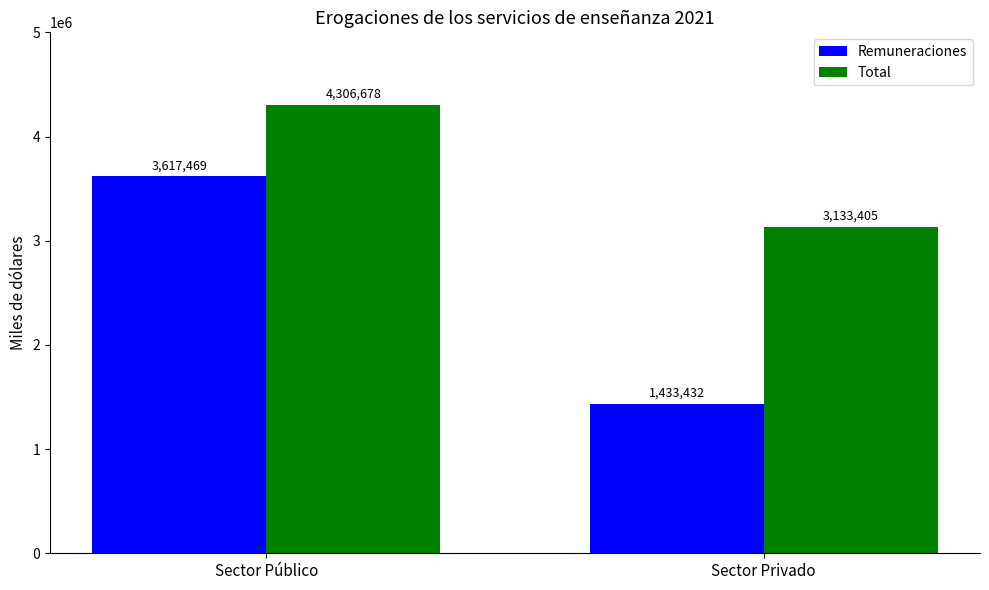

How many groups of bars are there?

2